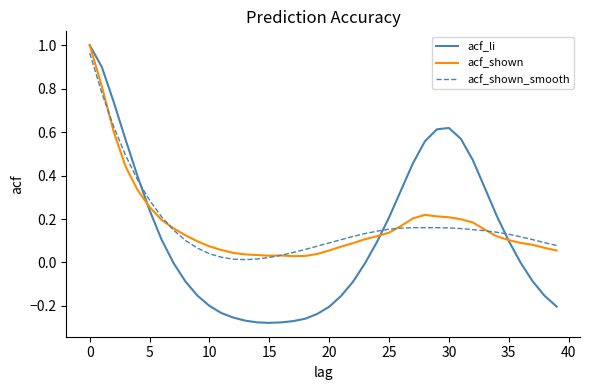

Which series has the widest spread of values?

acf_li